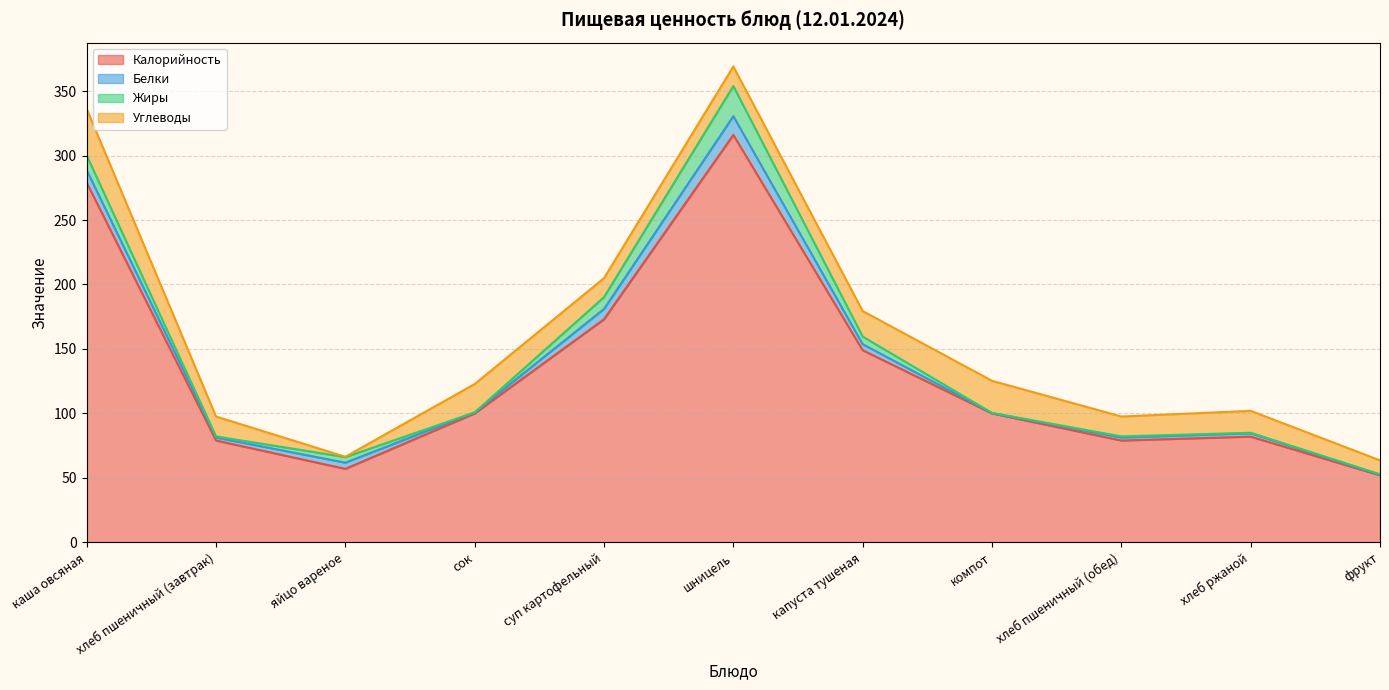

What is the difference between the highest and lowest values at хлеб ржаной?

81.6